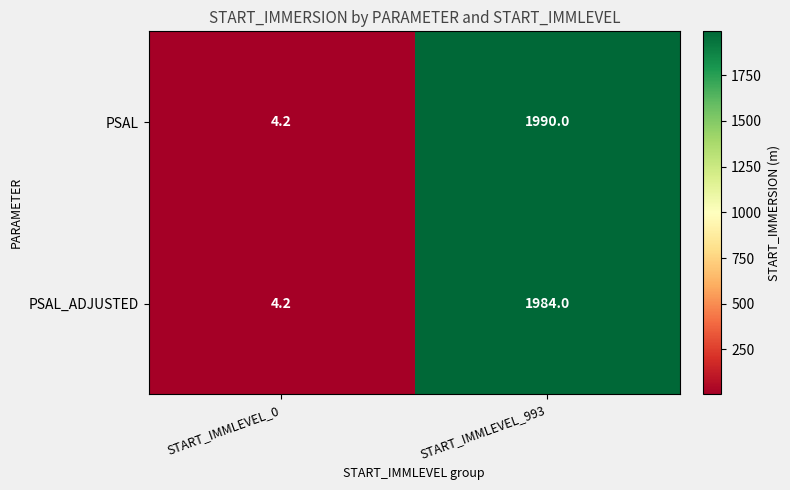

At which label is PSAL closest to 997?

START_IMMLEVEL_0